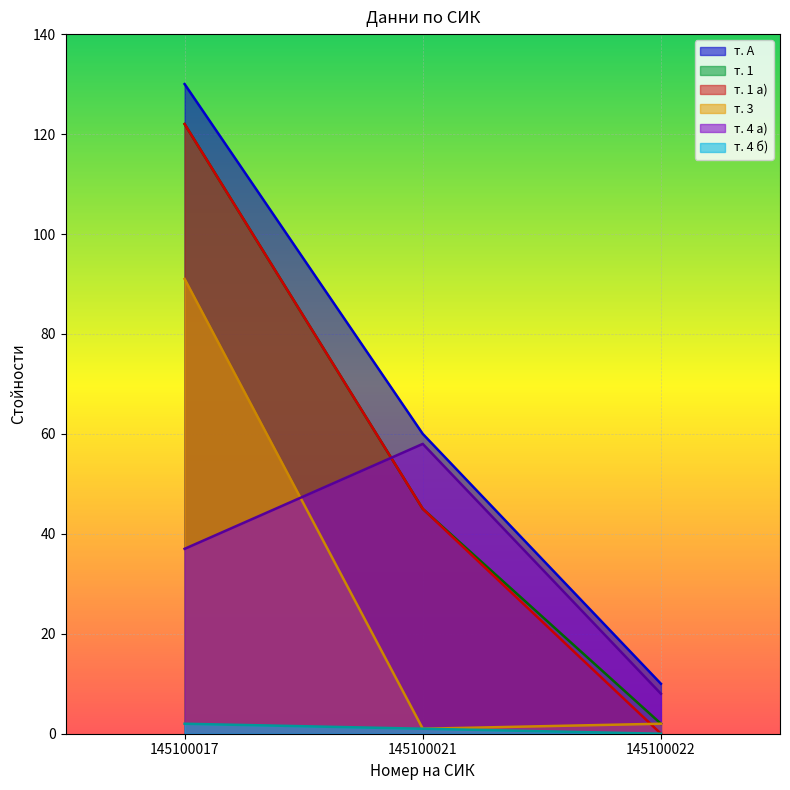

What is the value of the т. 4 б) point at the 2nd from the left?

1